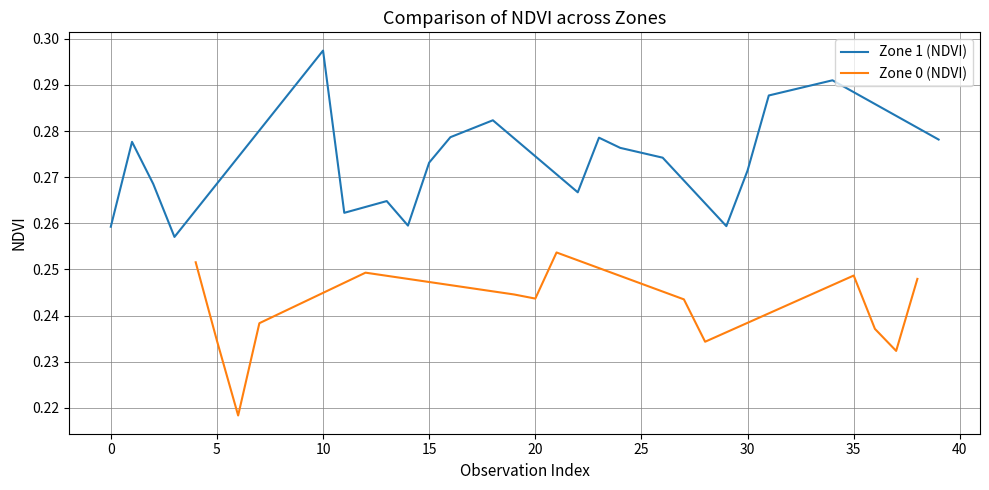

Does the chart have visible grid lines?

Yes